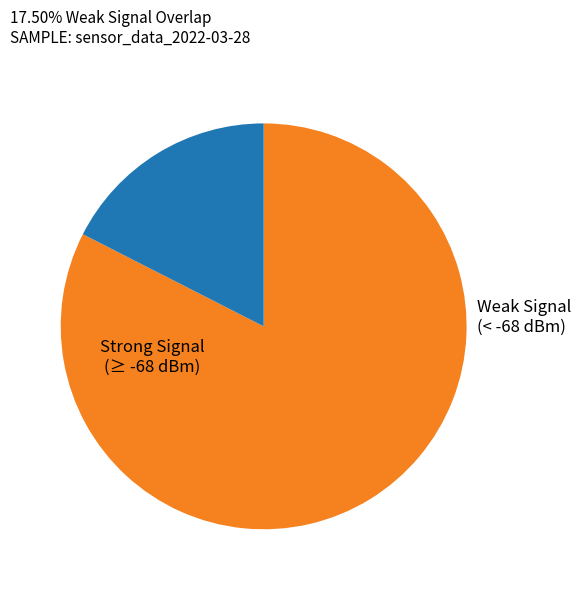

Is there any slice that represents more than half of the pie?

Yes